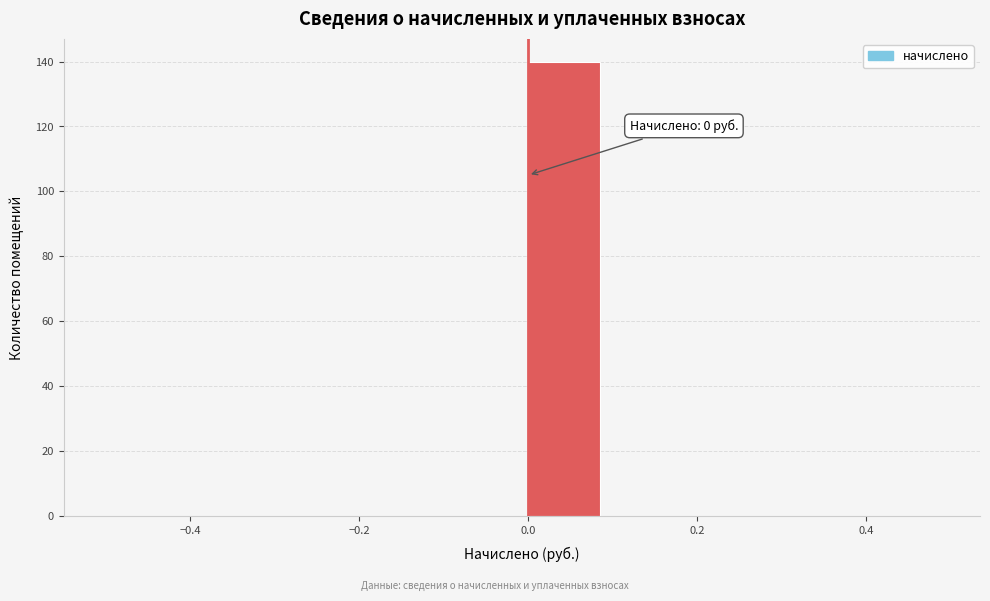

Over which range of the x-axis is the bar tallest?

0.0 to 0.1